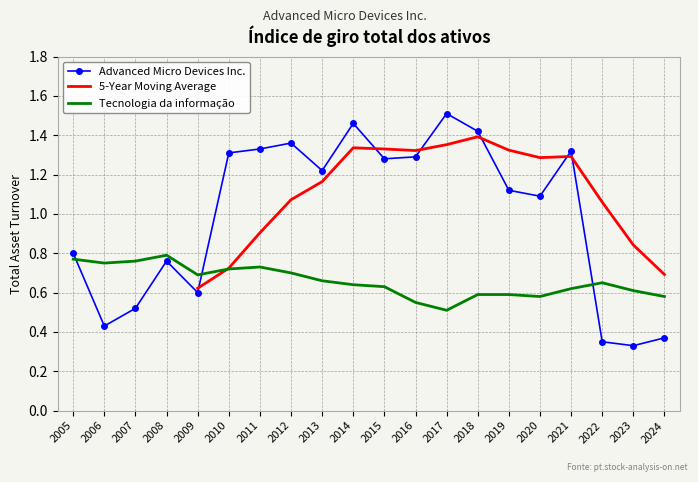

Between 2011 and 2005, which series saw the biggest shift?

Advanced Micro Devices Inc.